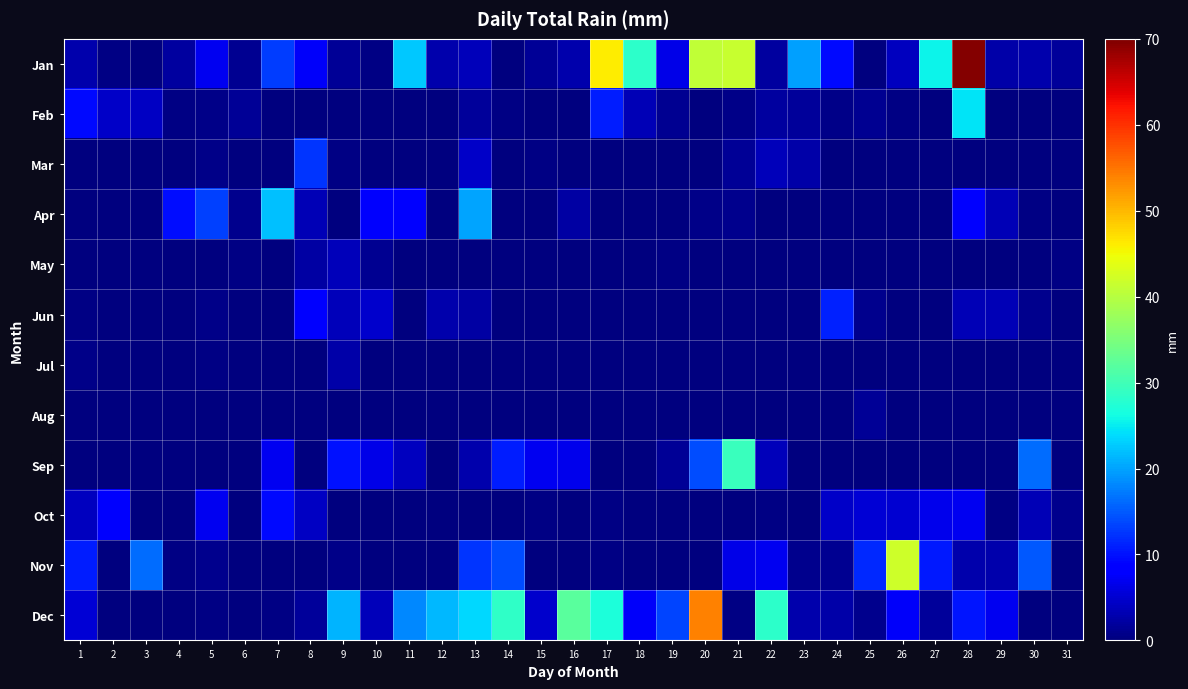

Reading left to right, extract all data points from this chart.

Jan: 1=2.8	2=0.5	3=0.0	4=2.0	5=6.9	6=1.3	7=12.9	8=7.6	9=1.5	10=0.5	11=22.6	12=3.0	13=3.6	14=0.2	15=1.5	16=2.8	17=46.2	18=28.4	19=6.3	20=40.9	21=41.4	22=2.0	23=19.8	24=9.4	25=0.2	26=4.1	27=25.6	28=69.6	29=2.5	30=2.8	31=1.8
Feb: 1=9.4	2=4.6	3=4.3	4=0.5	5=0.8	6=1.5	7=0.2	8=0.0	9=0.0	10=0.0	11=0.0	12=0.0	13=1.8	14=0.5	15=0.2	16=0.2	17=10.7	18=3.3	19=1.3	20=0.0	21=0.8	22=2.0	23=1.8	24=0.8	25=1.3	26=0.5	27=0.0	28=24.6	29=0.0	30=0.0	31=0.0
Mar: 1=0.0	2=0.0	3=0.2	4=0.0	5=0.8	6=0.0	7=0.0	8=12.4	9=0.5	10=0.0	11=0.0	12=0.2	13=4.6	14=0.0	15=0.5	16=0.0	17=0.0	18=0.0	19=0.0	20=0.0	21=1.5	22=3.8	23=2.5	24=0.0	25=0.0	26=0.2	27=0.0	28=0.0	29=0.2	30=0.0	31=0.0
Apr: 1=0.2	2=0.0	3=0.0	4=9.7	5=13.2	6=1.0	7=22.1	8=3.3	9=0.0	10=7.9	11=8.1	12=0.2	13=20.1	14=0.0	15=0.0	16=2.3	17=0.0	18=0.0	19=0.0	20=0.8	21=1.0	22=0.0	23=0.0	24=0.0	25=0.0	26=0.0	27=0.0	28=8.9	29=3.3	30=0.5	31=0.0
May: 1=0.0	2=0.0	3=0.0	4=0.0	5=0.0	6=0.5	7=0.0	8=2.3	9=3.8	10=1.3	11=0.0	12=0.0	13=0.0	14=0.0	15=0.0	16=0.0	17=0.0	18=0.0	19=0.5	20=0.0	21=0.0	22=0.0	23=0.0	24=0.0	25=0.0	26=0.0	27=0.0	28=0.0	29=0.0	30=0.0	31=0.5
Jun: 1=0.5	2=0.2	3=0.0	4=0.2	5=0.8	6=0.0	7=0.0	8=8.1	9=3.6	10=4.8	11=0.2	12=2.8	13=2.3	14=0.0	15=0.0	16=0.0	17=0.0	18=0.0	19=0.0	20=0.0	21=0.0	22=0.0	23=0.0	24=11.2	25=1.0	26=0.0	27=0.0	28=3.3	29=3.3	30=1.0	31=0.0
Jul: 1=0.8	2=0.2	3=0.0	4=0.0	5=0.5	6=0.2	7=0.0	8=0.0	9=2.5	10=0.0	11=0.0	12=0.0	13=0.0	14=0.0	15=0.0	16=0.0	17=0.0	18=0.0	19=0.0	20=0.0	21=0.0	22=0.0	23=0.0	24=0.0	25=0.0	26=0.0	27=0.0	28=0.0	29=0.0	30=0.0	31=0.0
Aug: 1=0.0	2=0.0	3=0.0	4=0.0	5=0.0	6=0.0	7=0.0	8=0.0	9=0.0	10=0.0	11=0.2	12=0.0	13=0.0	14=0.0	15=0.0	16=0.0	17=0.0	18=0.0	19=0.0	20=0.0	21=0.0	22=0.0	23=0.0	24=0.0	25=1.5	26=0.0	27=0.0	28=0.0	29=0.0	30=0.0	31=0.0
Sep: 1=0.0	2=0.0	3=0.0	4=0.0	5=0.0	6=0.0	7=7.1	8=0.0	9=9.9	10=6.3	11=4.1	12=0.0	13=3.0	14=10.7	15=7.1	16=6.6	17=0.0	18=0.2	19=1.5	20=14.0	21=29.5	22=3.8	23=0.2	24=0.0	25=0.0	26=0.2	27=0.0	28=0.2	29=0.0	30=16.3	31=0.0
Oct: 1=4.1	2=7.9	3=0.0	4=0.2	5=6.9	6=0.2	7=9.4	8=4.3	9=0.0	10=0.2	11=0.2	12=0.0	13=0.0	14=0.0	15=0.5	16=0.0	17=0.5	18=0.2	19=0.2	20=0.2	21=0.2	22=0.5	23=0.2	24=4.6	25=5.3	26=5.1	27=6.6	28=7.1	29=0.5	30=3.3	31=1.0
Nov: 1=10.7	2=0.2	3=16.3	4=0.5	5=1.0	6=0.2	7=0.2	8=0.2	9=0.8	10=0.0	11=0.0	12=0.0	13=12.4	14=14.0	15=0.0	16=0.0	17=0.5	18=0.2	19=0.0	20=0.0	21=6.3	22=7.1	23=1.0	24=1.3	25=11.7	26=41.9	27=10.4	28=2.8	29=2.8	30=15.0	31=0.0
Dec: 1=5.3	2=0.2	3=0.2	4=0.2	5=0.5	6=0.0	7=0.5	8=1.8	9=21.1	10=3.8	11=18.3	12=21.6	13=23.6	14=28.7	15=4.8	16=32.0	17=26.9	18=7.4	19=13.5	20=54.1	21=0.5	22=28.2	23=3.0	24=2.5	25=1.0	26=7.6	27=1.8	28=10.2	29=6.9	30=0.2	31=0.2